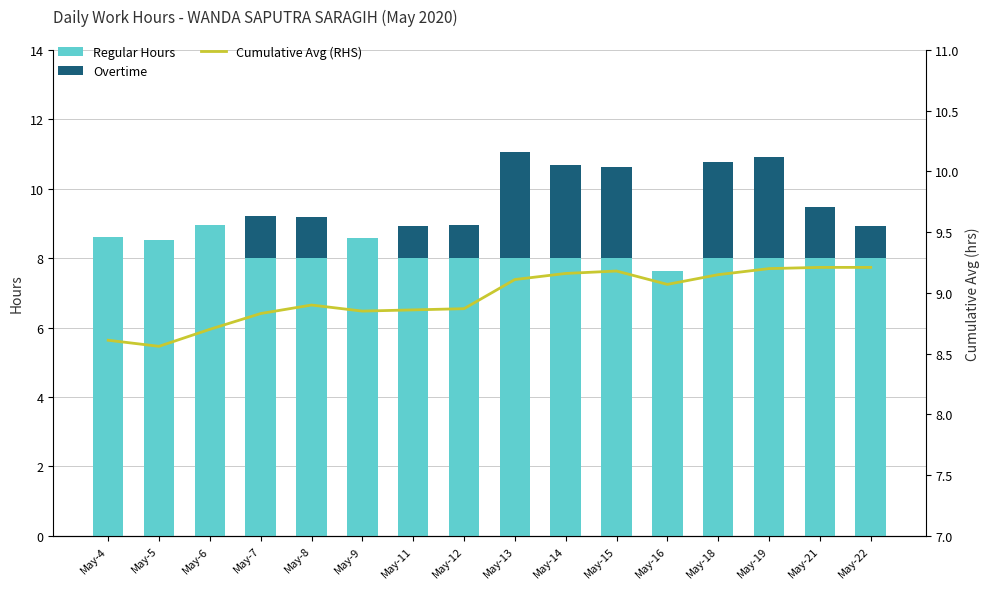

How many groups of bars are there?

16